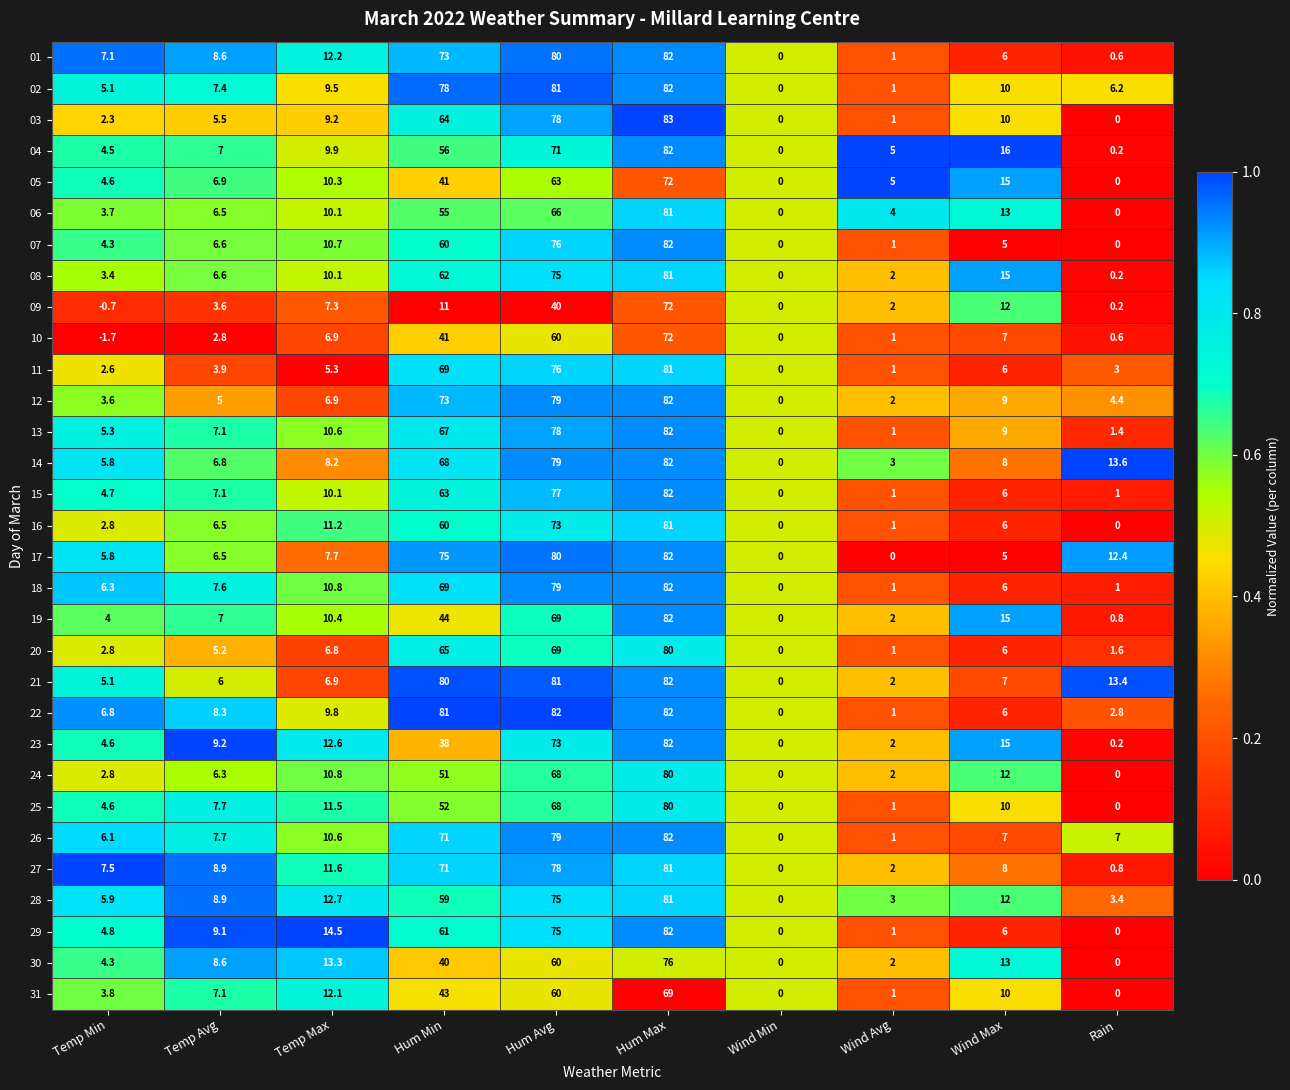

The value of 26 at Rain is 10.4. True or false?

False